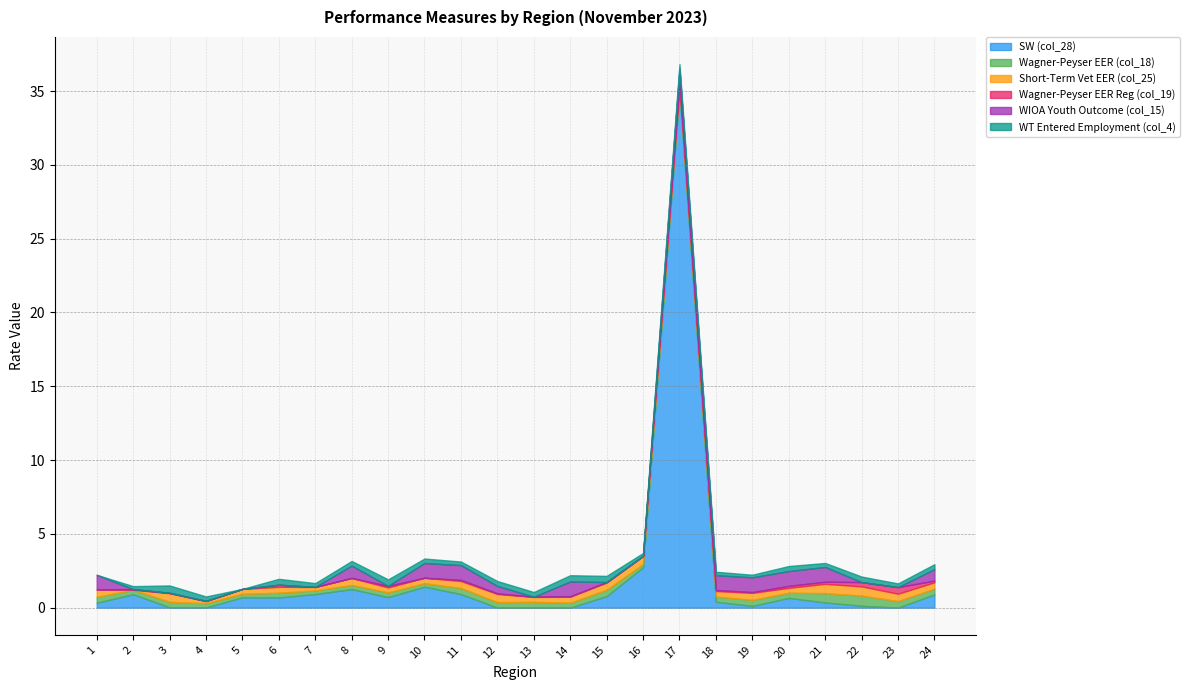

Does the chart have visible grid lines?

Yes